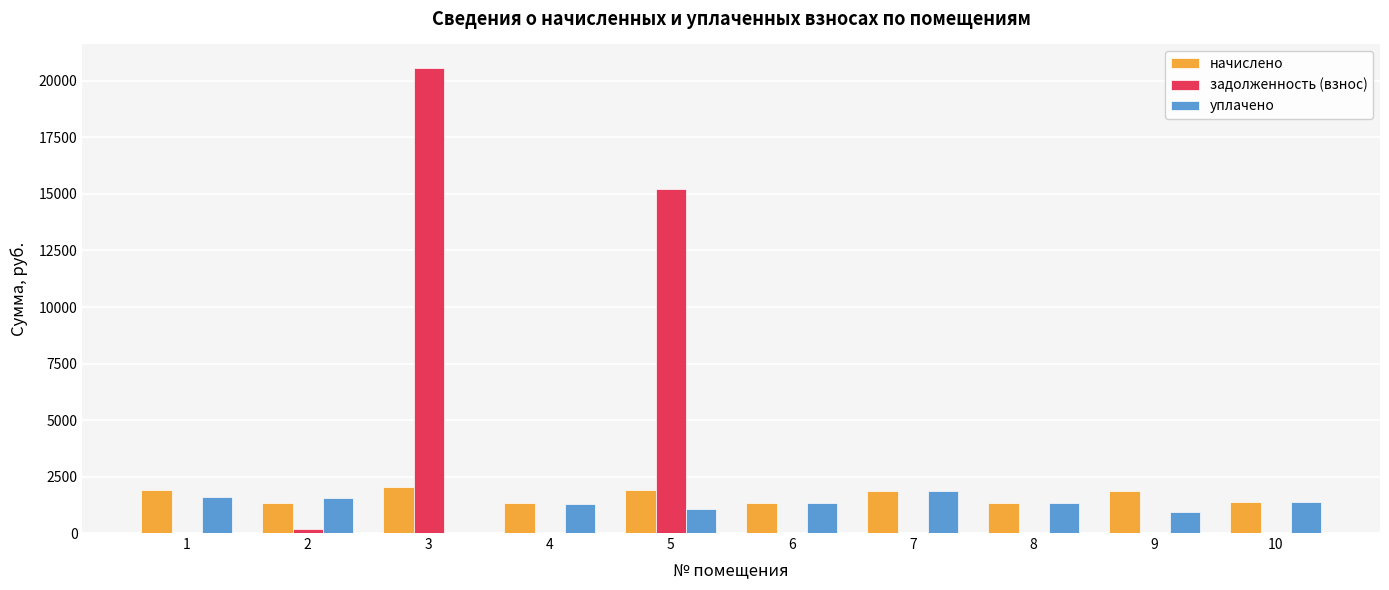

Is the value of начислено at 10 greater than the value of задолженность (взнос) at 8?

Yes